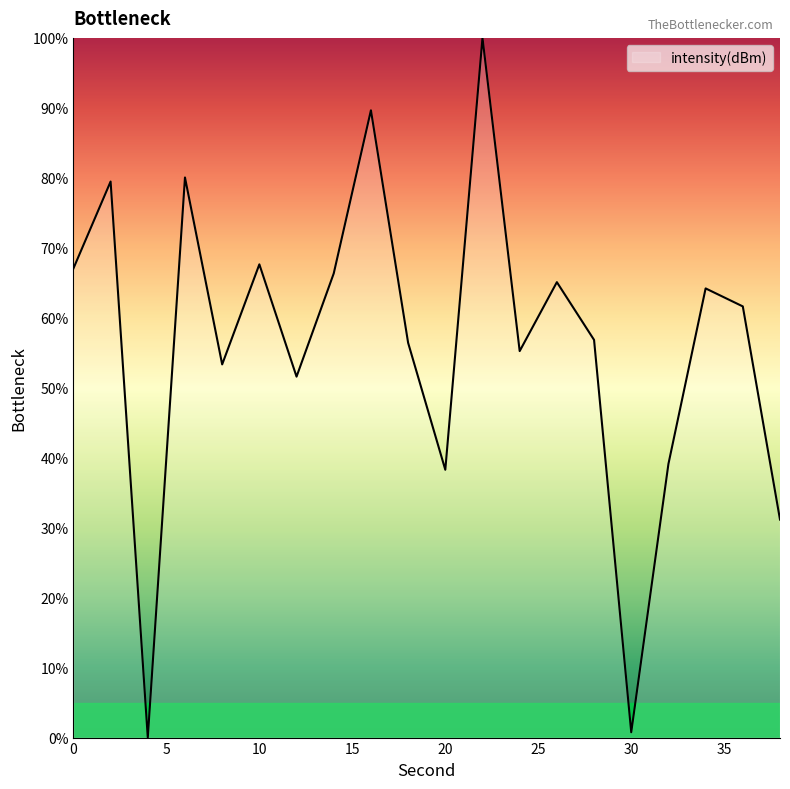

How many lines are shown in the chart?

1